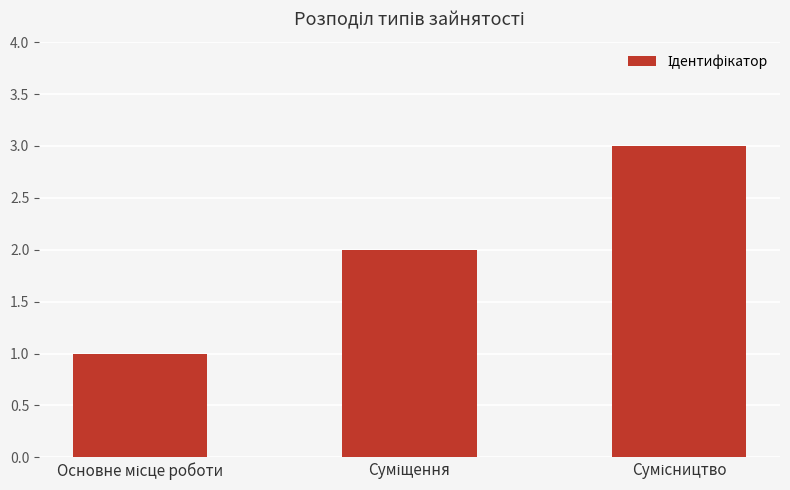

What is the maximum value shown in the chart?

3